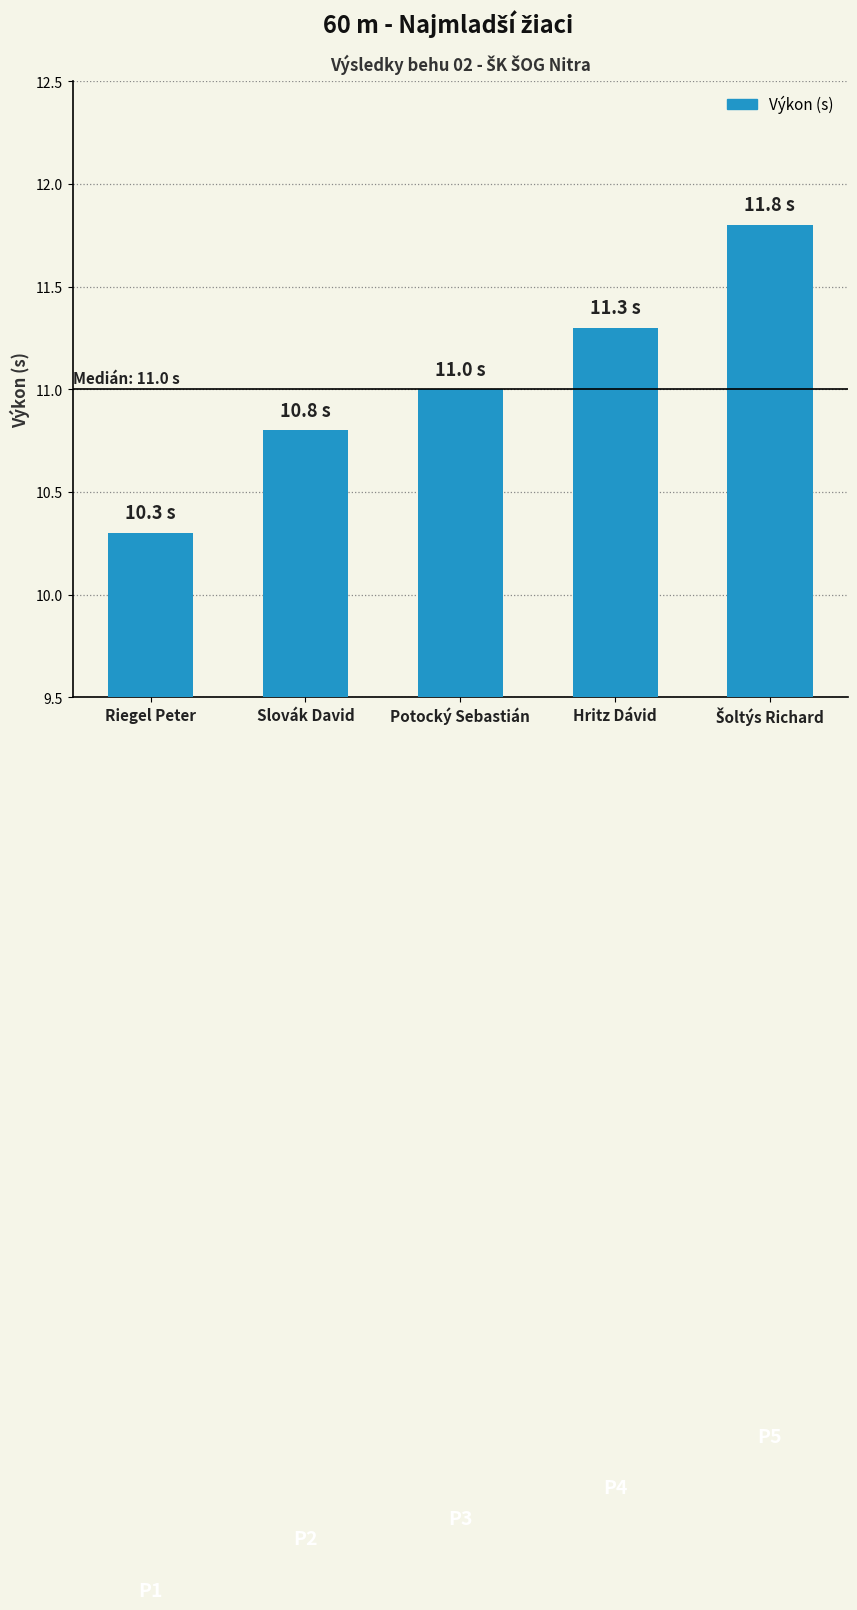

What is the maximum value shown in the chart?

11.8